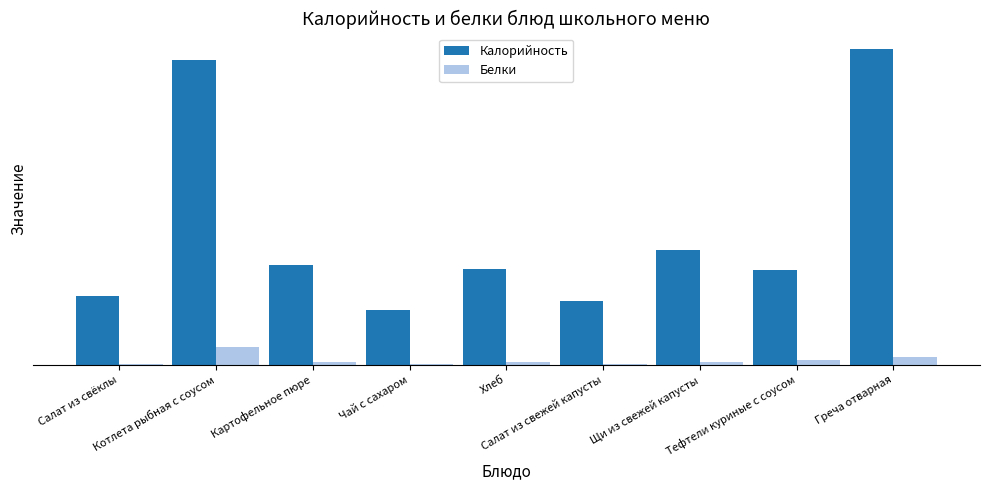

What is the highest value of the Белки series?

13.3